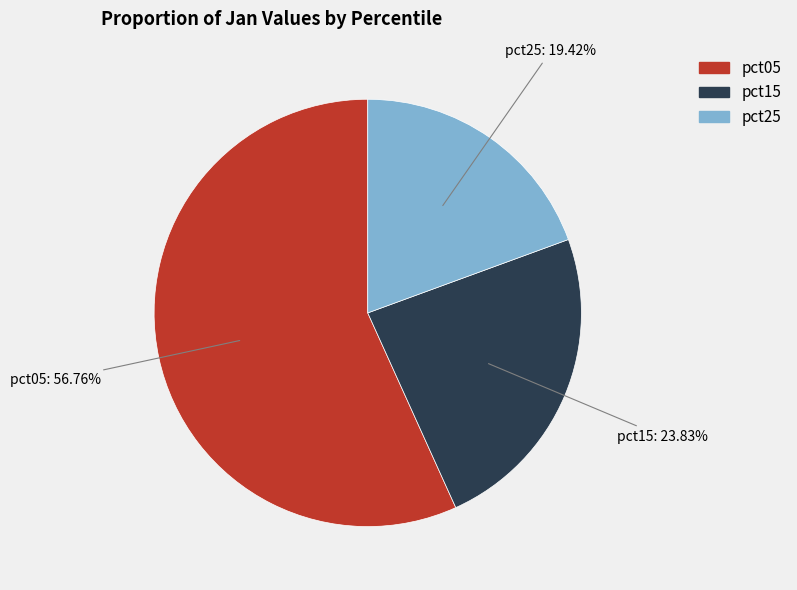

Does any single category account for the majority?

Yes